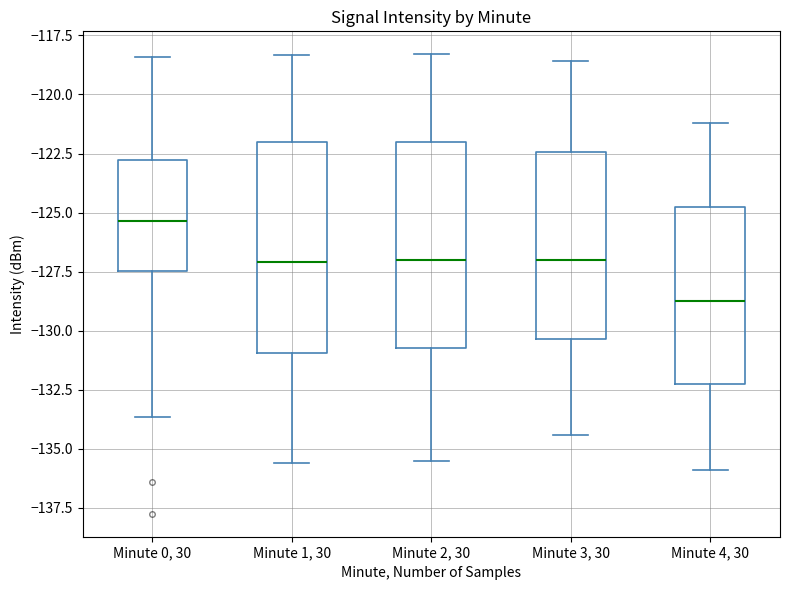

Where does the lower whisker of the box for Minute 3, 30 end on the y-axis? The values are not printed on the chart, so give them approximately, as read against the axis.

-134.5